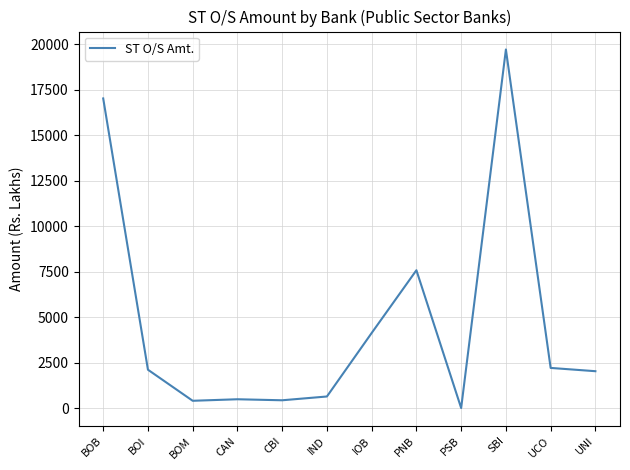

True or false: the data shows 2209.2 at UCO.

True